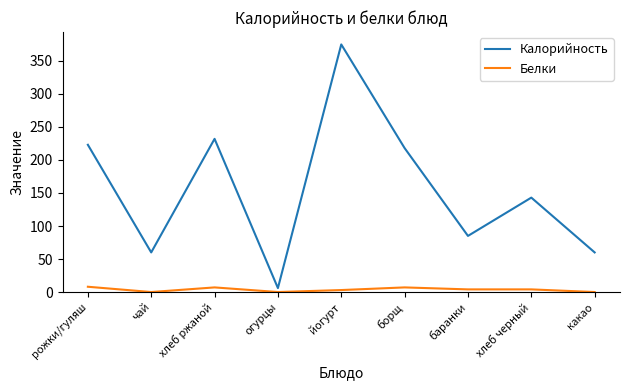

Where is the first local maximum for Белки?

хлеб ржаной